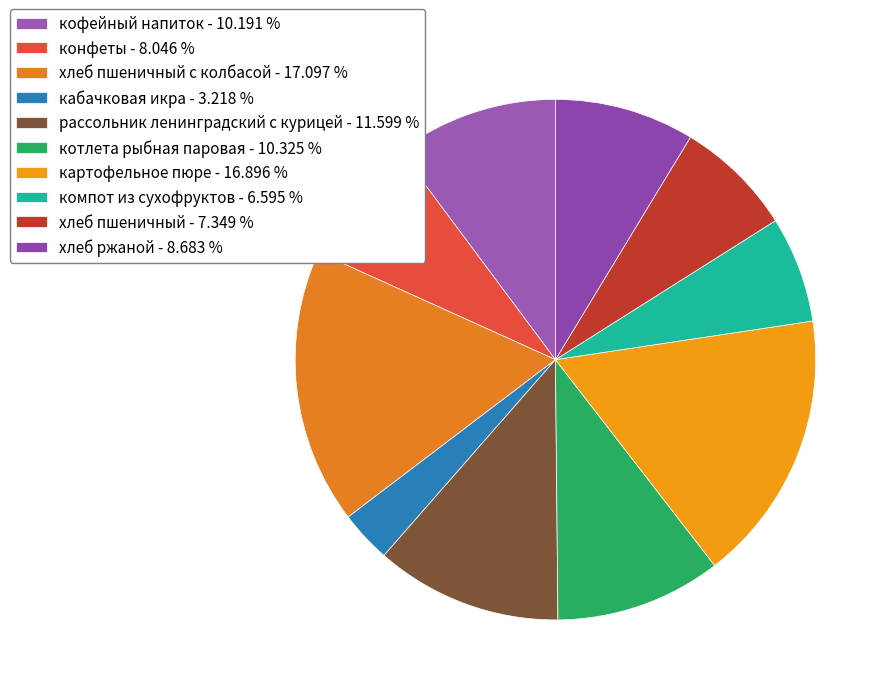

Count the number of slices in the pie.

10